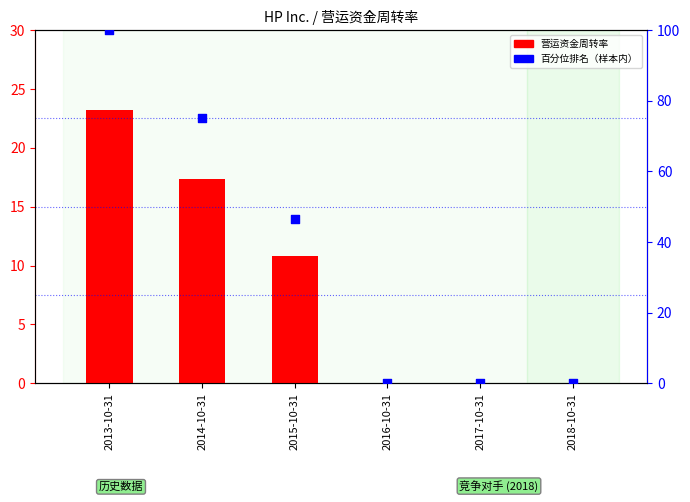

Which series contains the lowest Y value?

营运资金周转率